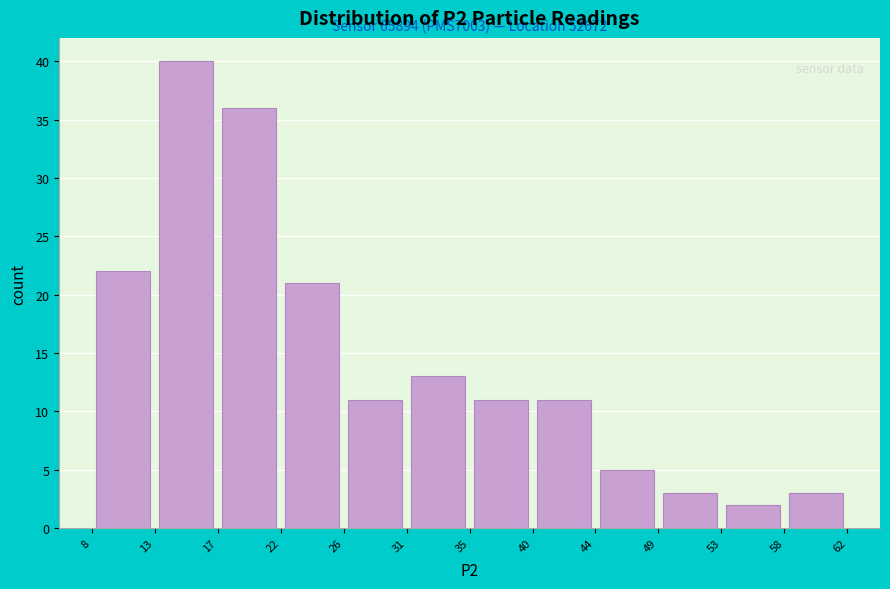

Over which range of the x-axis is the bar tallest?

13 to 17